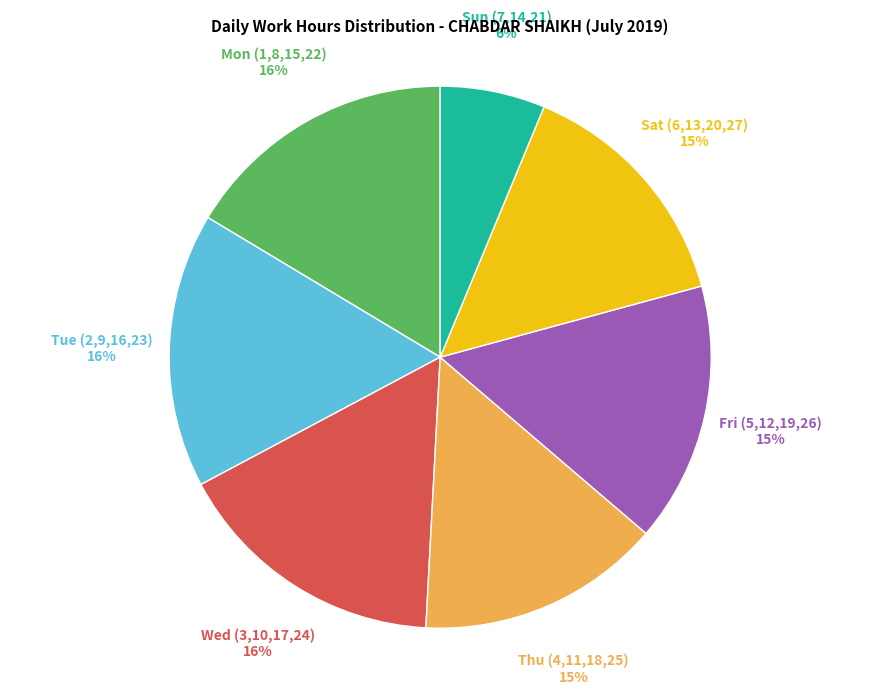

What is the smallest slice in the pie chart?

Sun (7,14,21)